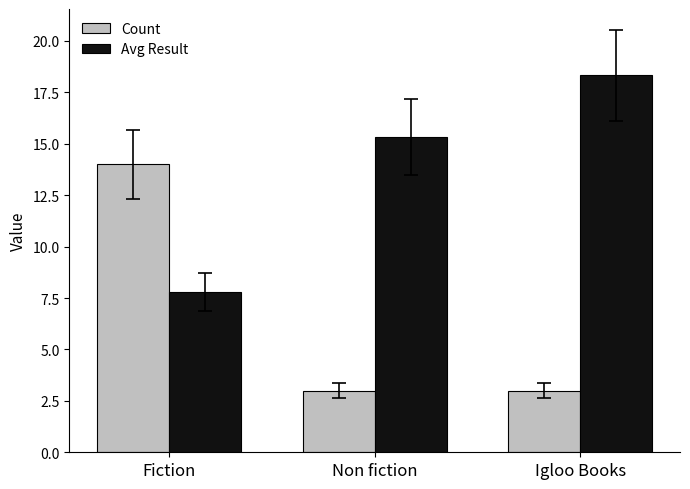

What is the difference between the highest and lowest values at Fiction?

6.2